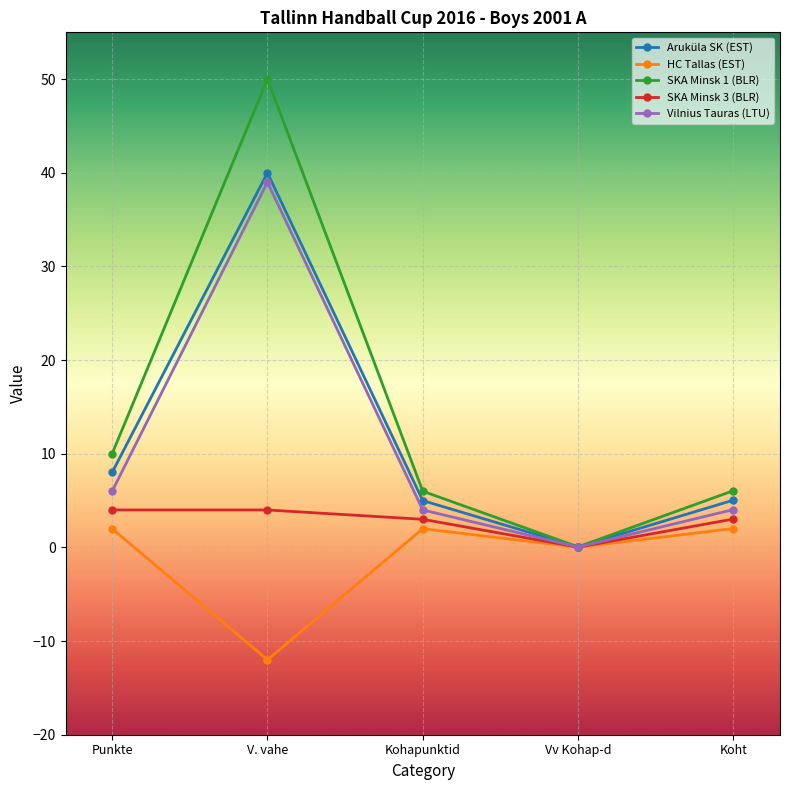

Is it true that Aruküla SK (EST) equals 5.0 at Koht?

True